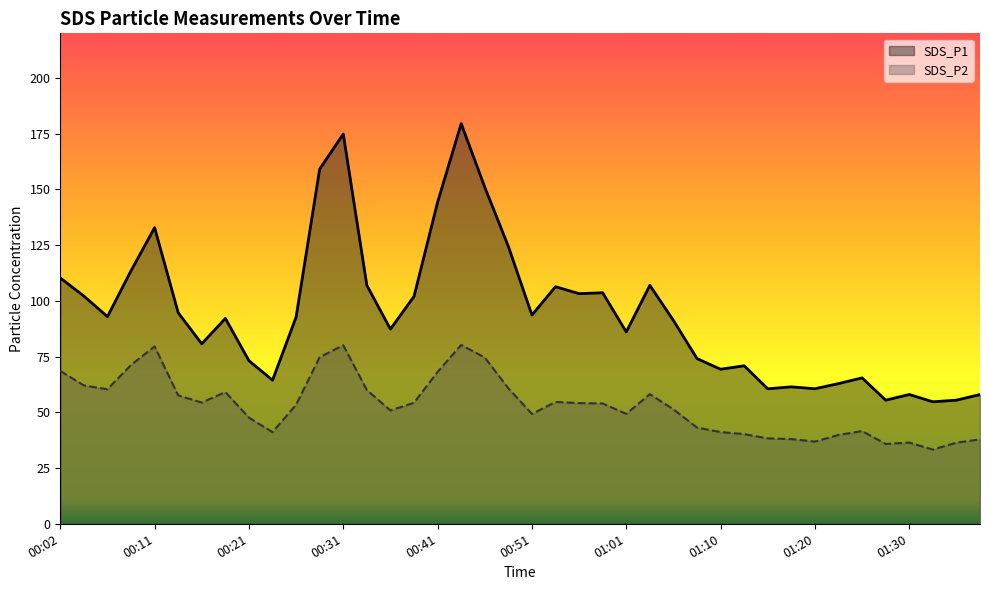

What is the sum of the SDS_P1 line values at 10 and 26?

184.0